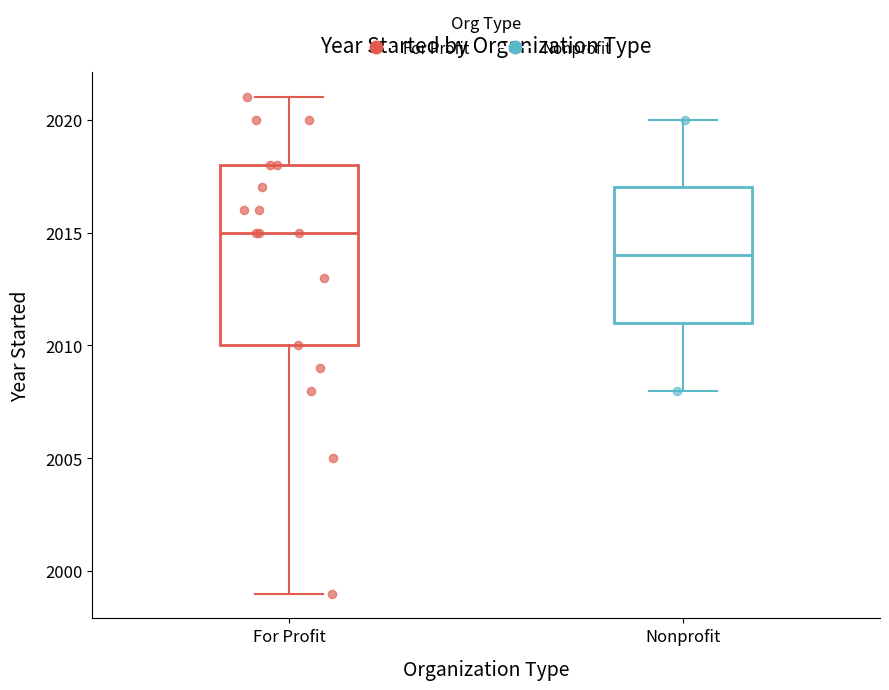

Reading left to right, transcribe this box plot: for each box, give where its median line is, the range the box spans, and where its two whiskers end, as read against the y-axis. The values are not printed on the chart, so give them approximately, as read against the axis.

For Profit: median 2015, box 2010 to 2018, whiskers 1999 to 2021
Nonprofit: median 2014, box 2011 to 2017, whiskers 2008 to 2020